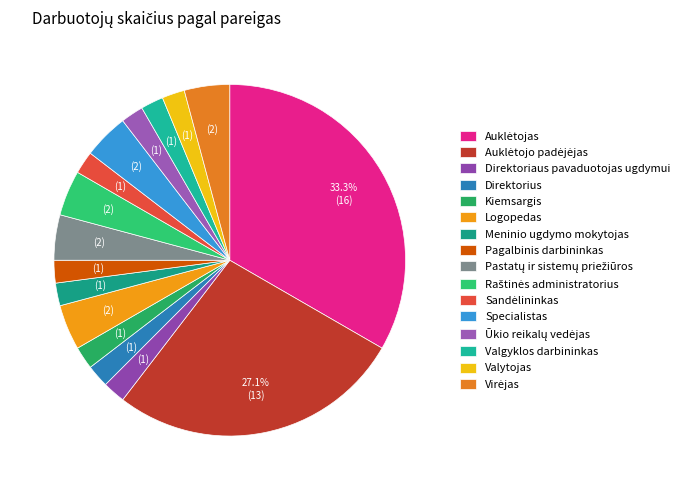

The Sandėlininkas slice represents 2% of the pie. True or false?

True